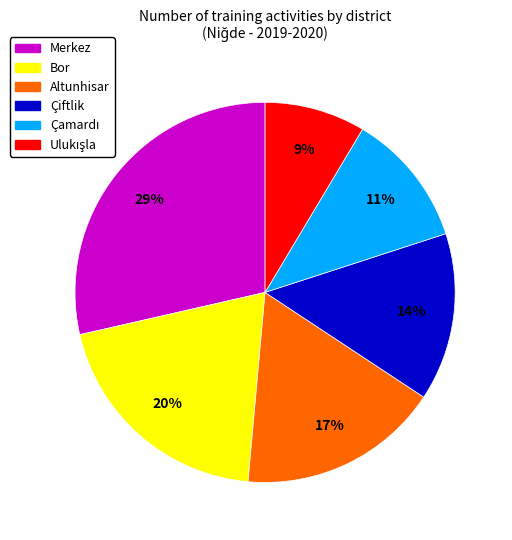

What percentage is the Merkez slice, to the nearest percent?

29%